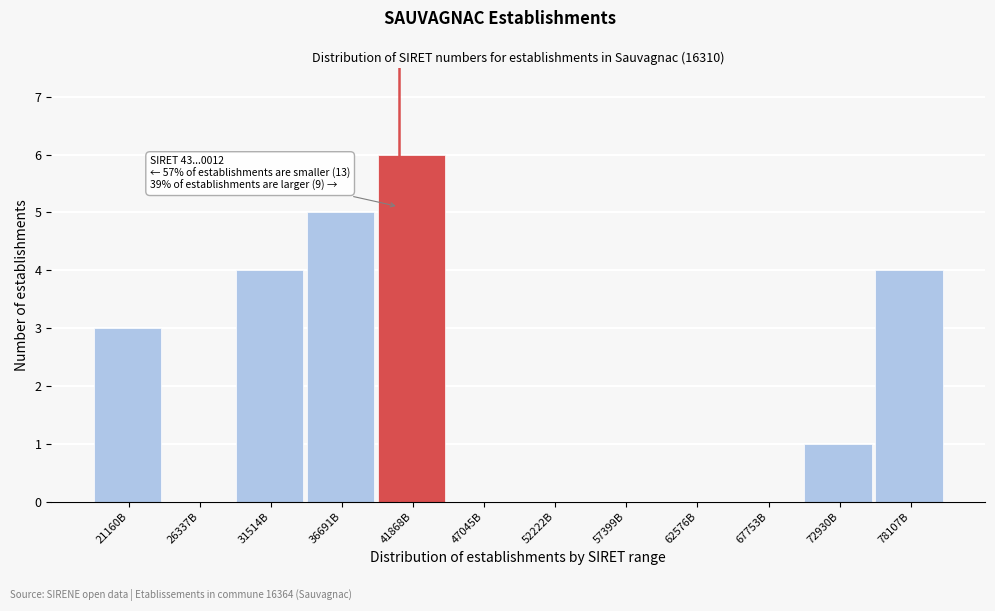

Reading left to right, transcribe all the data shown in this chart.

21160B=3	26337B=0	31514B=4	36691B=5	41868B=6	47045B=0	52222B=0	57399B=0	62576B=0	67753B=0	72930B=1	78107B=4